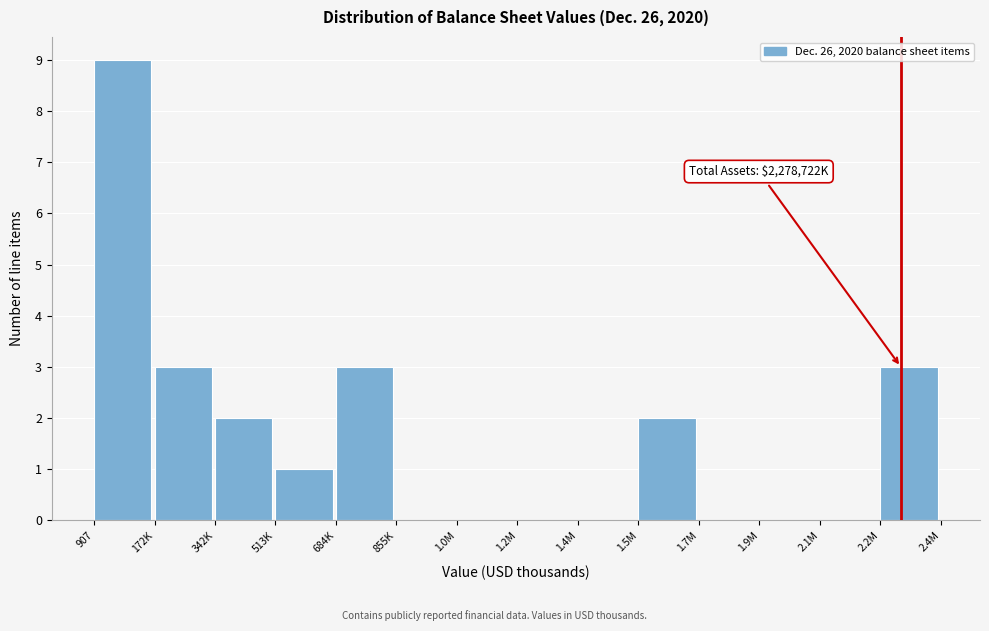

Reading left to right, transcribe all the data shown in this chart.

907=9	172K=3	342K=2	513K=1	684K=3	855K=0	1.0M=0	1.2M=0	1.4M=0	1.5M=2	1.7M=0	1.9M=0	2.1M=0	2.2M=3